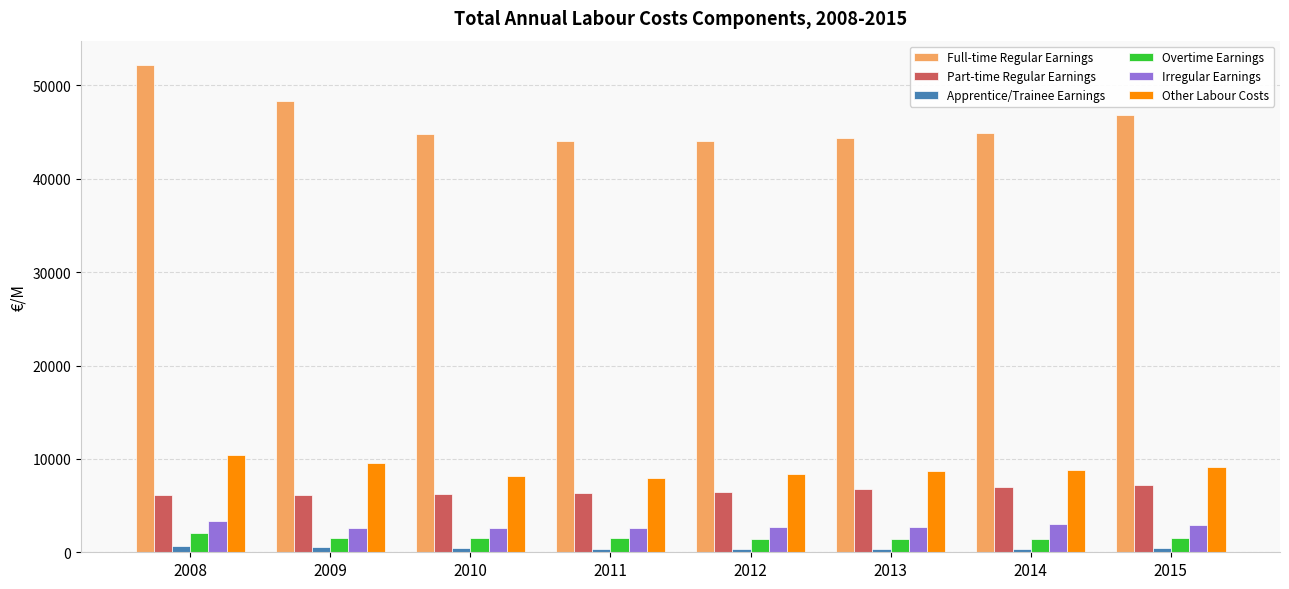

Which series has the widest spread of values?

Full-time Regular Earnings